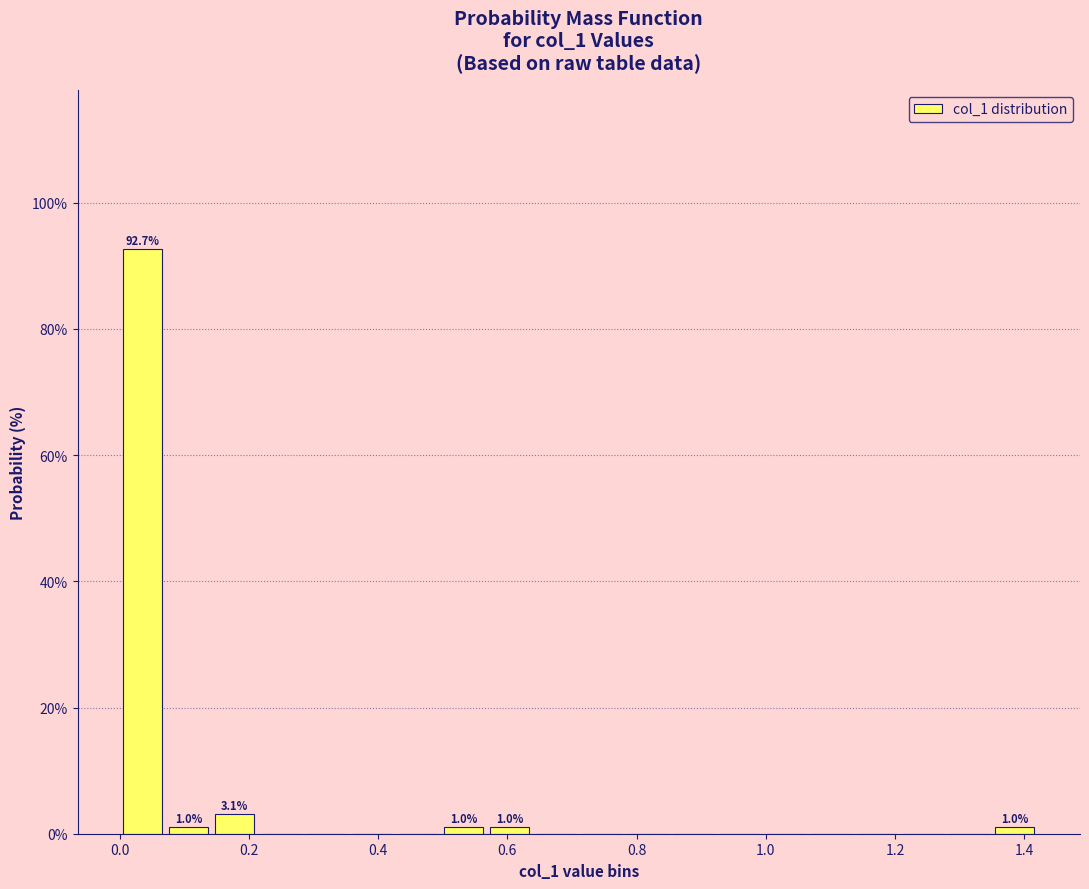

Around what value on the x-axis is the tallest bar? Give the approximate position of its centre, as read against the axis.

0.04